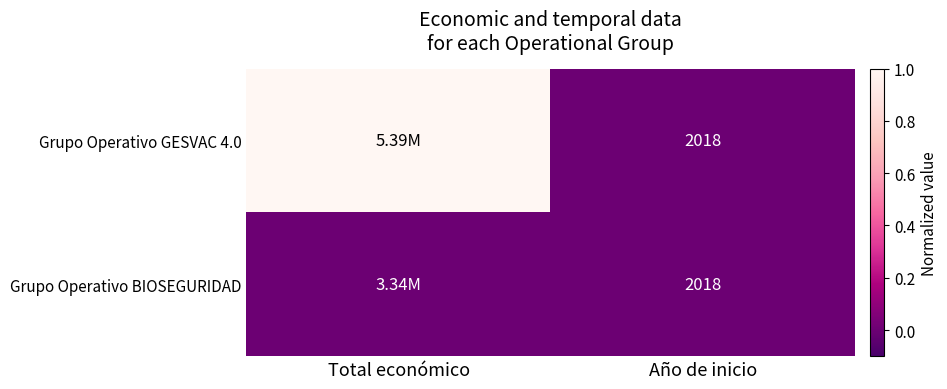

What is the total value across all series at Año de inicio?

4036